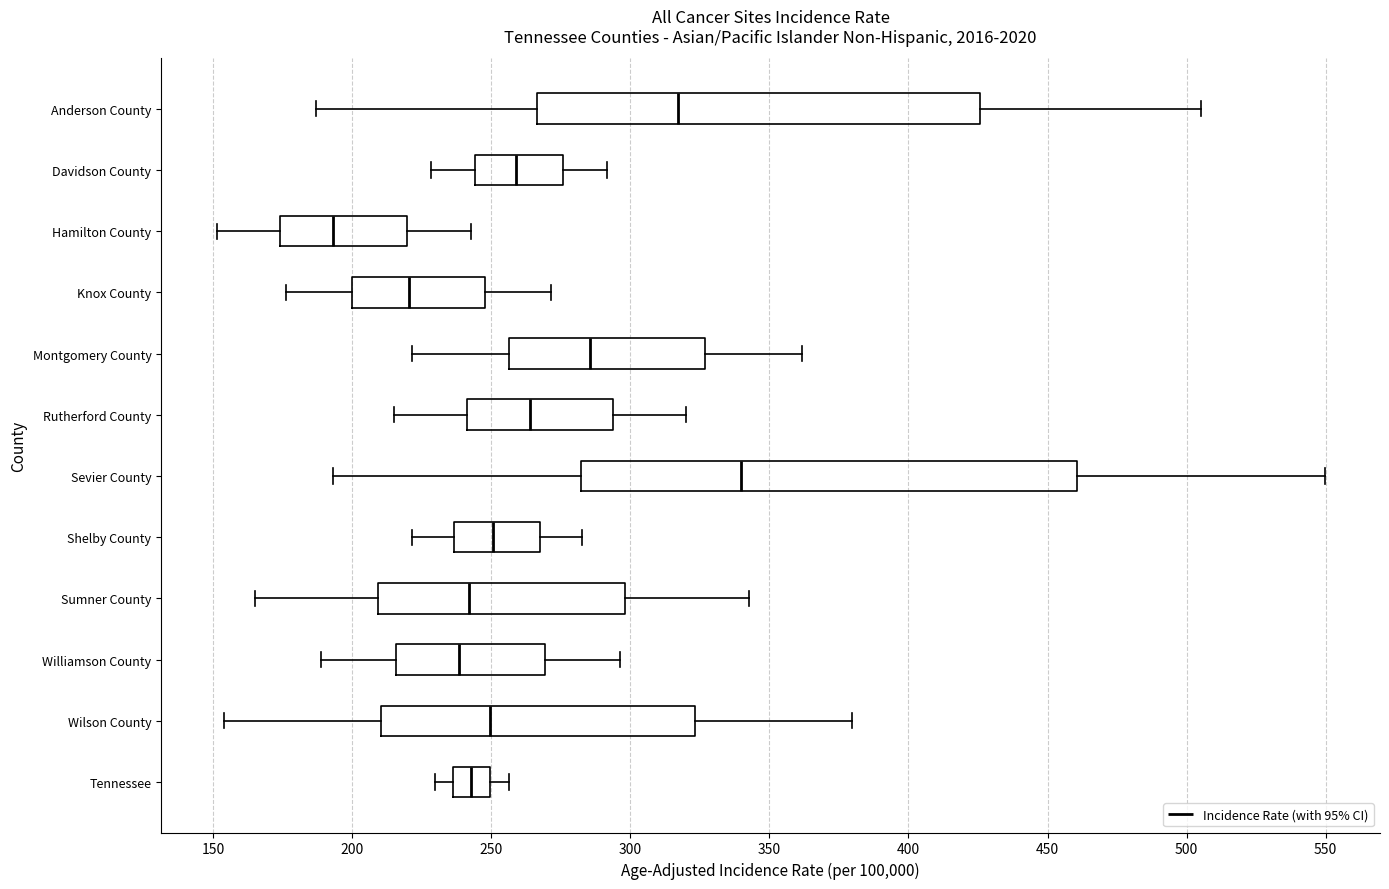

Reading bottom to top, read every box against the x-axis: the position of its median line, the range the box covers, and the ends of its whiskers. The values are not printed on the chart, so give them approximately, as read against the axis.

Tennessee: median 245, box 235 to 250, whiskers 230 to 255
Wilson County: median 250, box 210 to 325, whiskers 155 to 380
Williamson County: median 240, box 215 to 270, whiskers 190 to 295
Sumner County: median 240, box 210 to 300, whiskers 165 to 345
Shelby County: median 250, box 235 to 265, whiskers 220 to 285
Sevier County: median 340, box 280 to 460, whiskers 195 to 550
Rutherford County: median 265, box 240 to 295, whiskers 215 to 320
Montgomery County: median 285, box 255 to 325, whiskers 220 to 360
Knox County: median 220, box 200 to 250, whiskers 175 to 270
Hamilton County: median 195, box 175 to 220, whiskers 150 to 245
Davidson County: median 260, box 245 to 275, whiskers 230 to 290
Anderson County: median 315, box 265 to 425, whiskers 185 to 505